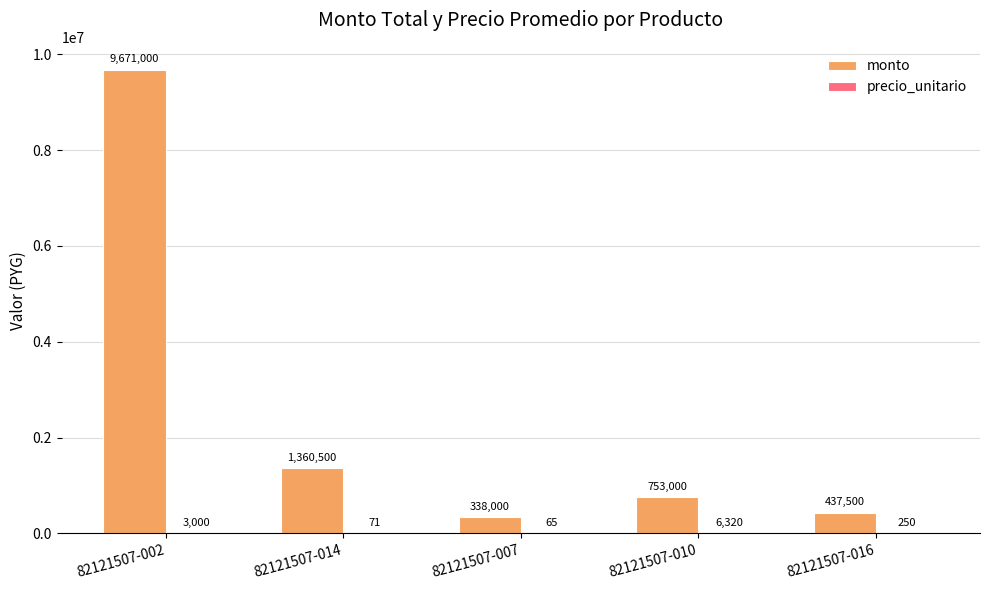

How many groups of bars are there?

5